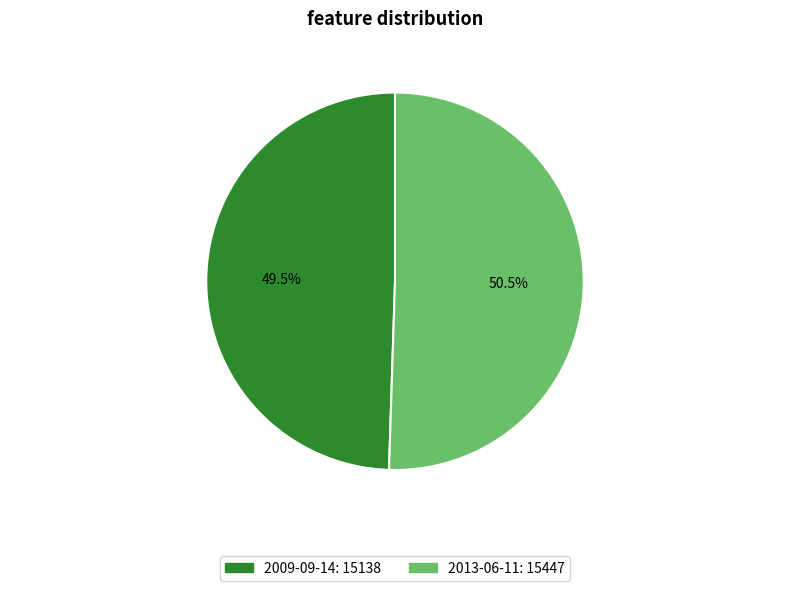

How much of the chart is everything except 2013-06-11?

49.5%